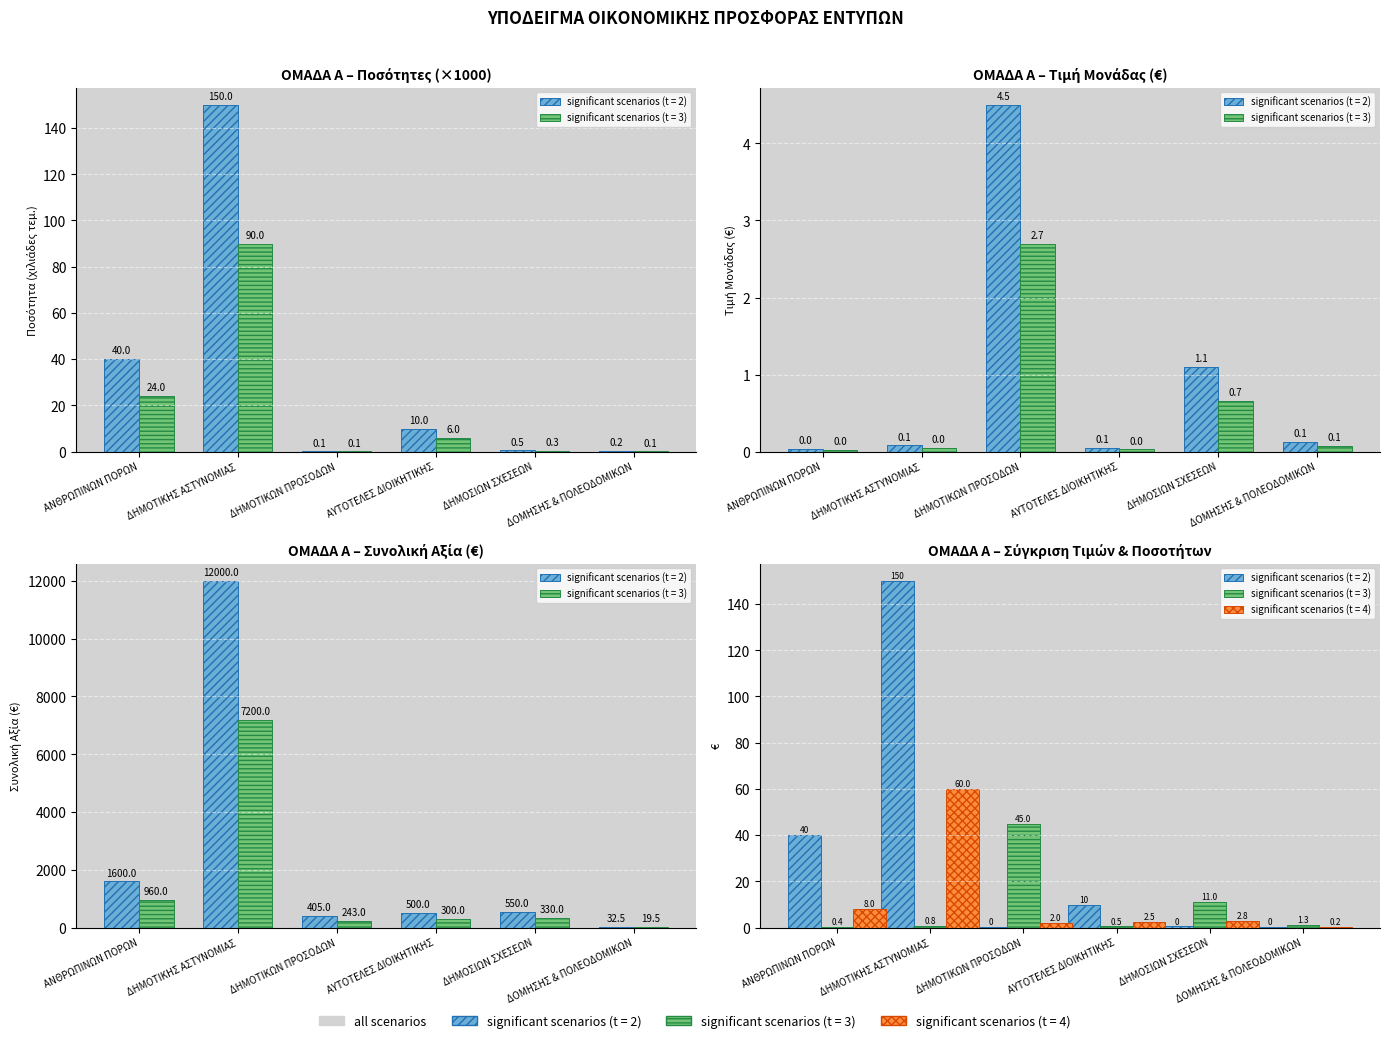

Which series has the largest range (max minus min)?

ΠΟΣΟΤΗΤΑ